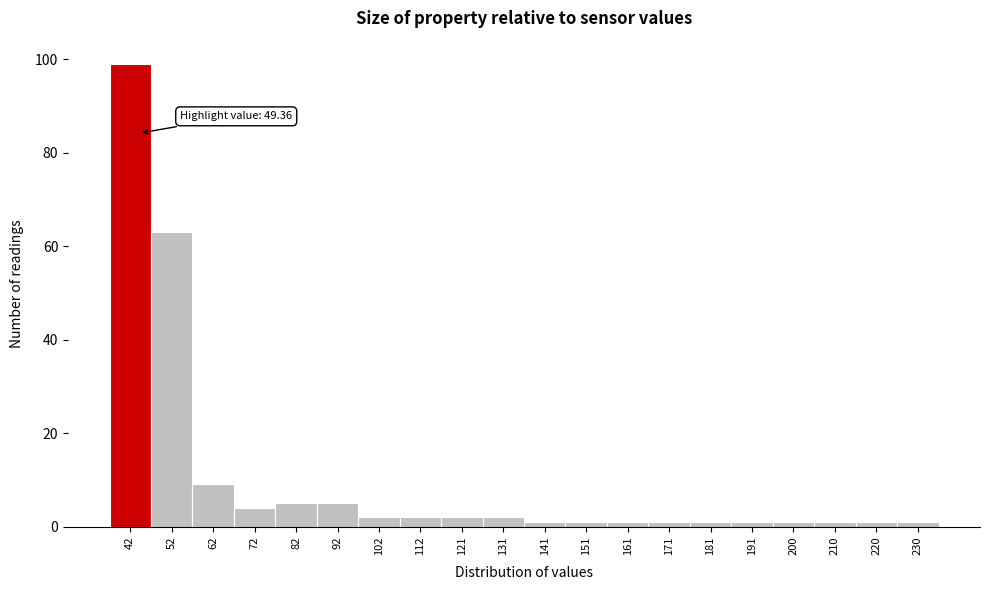

Reading left to right, what are all the values shown in this chart?

99	63	9	4	5	5	2	2	2	2	1	1	1	1	1	1	1	1	1	1